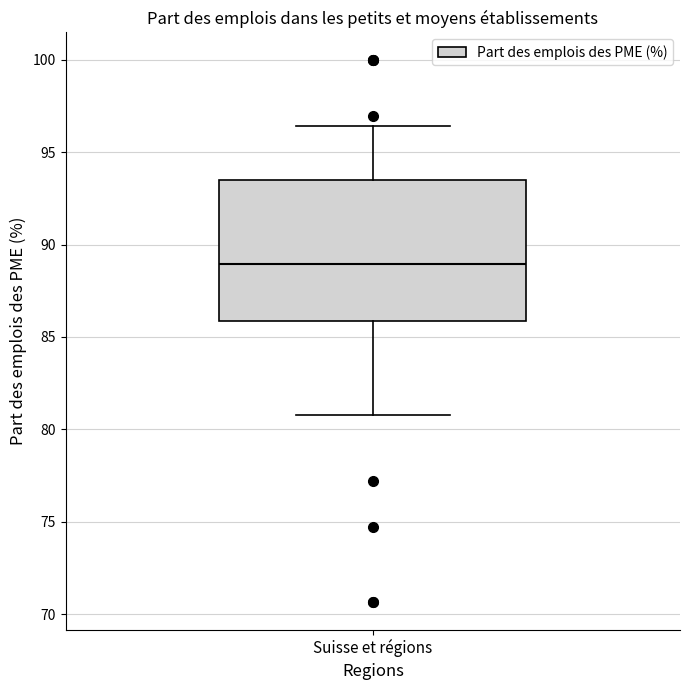

Read this box plot against the y-axis: the position of the median line, the range covered by the box, and the ends of both whiskers. The values are not printed on the chart, so give them approximately, as read against the axis.

median 89.0, box 86.0 to 93.5, whiskers 81.0 to 96.5